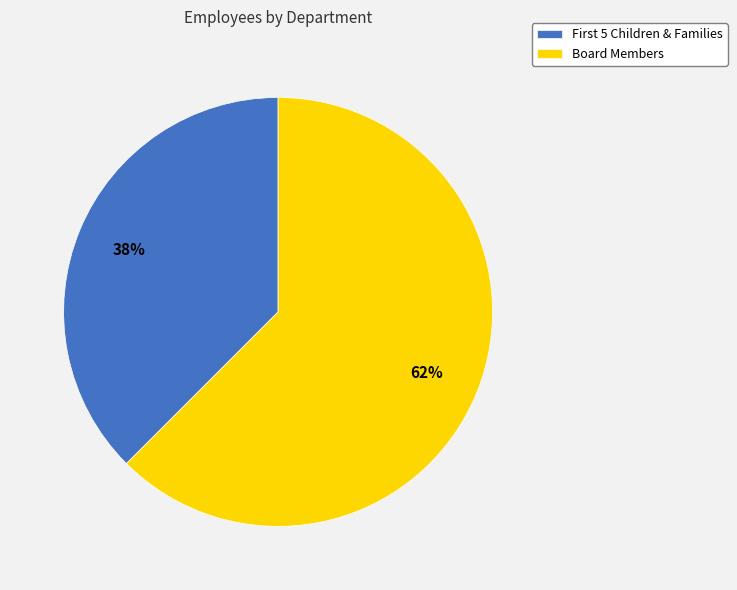

How many slices are in this pie chart?

2